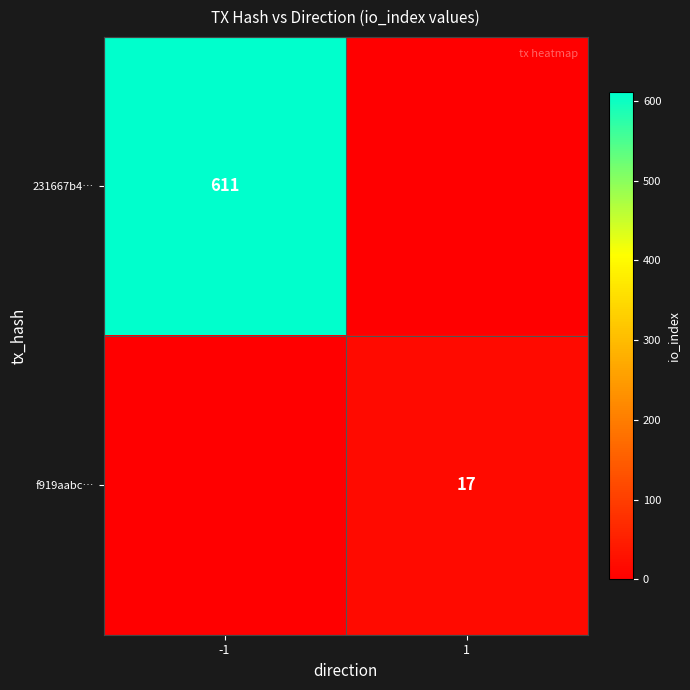

Is it true that f919aabc… equals 23 at 1?

False